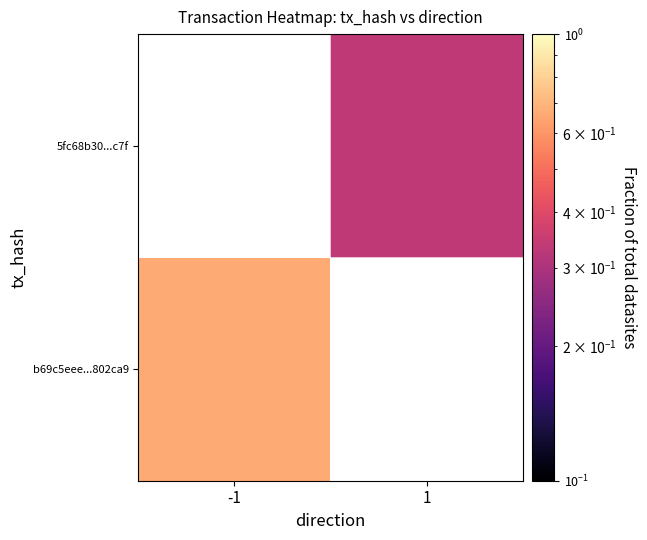

How many categories are shown in the chart?

2